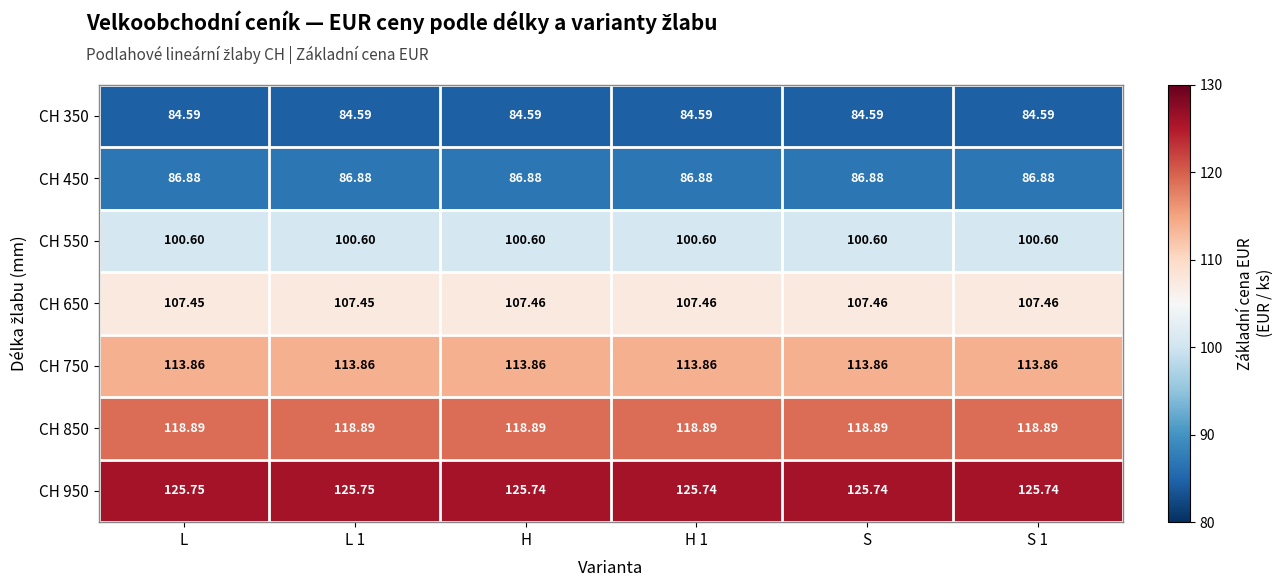

Is the value of CH 850 at S 1 greater than the value of CH 950 at S 1?

No